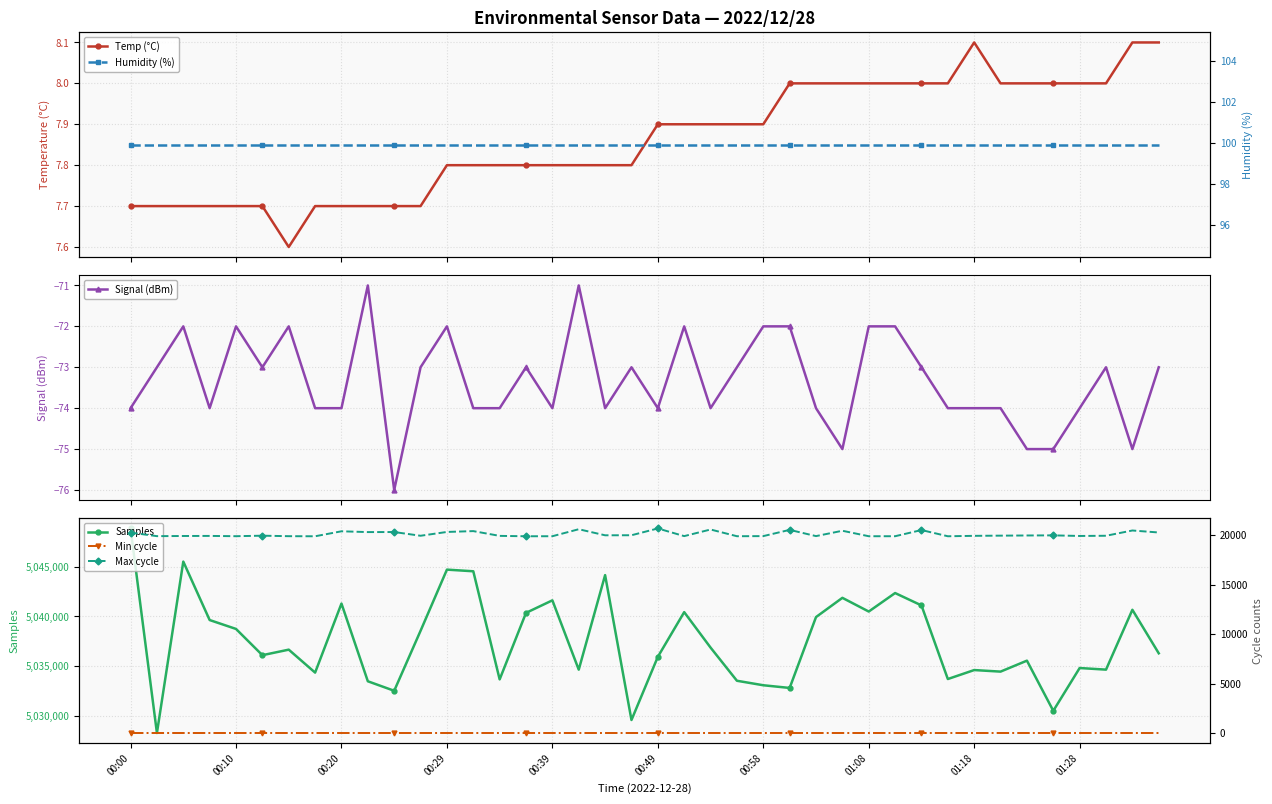

What are all the series names shown in the legend?

Temp (°C), Signal (dBm), Samples, Humidity (%), Min cycle, Max cycle